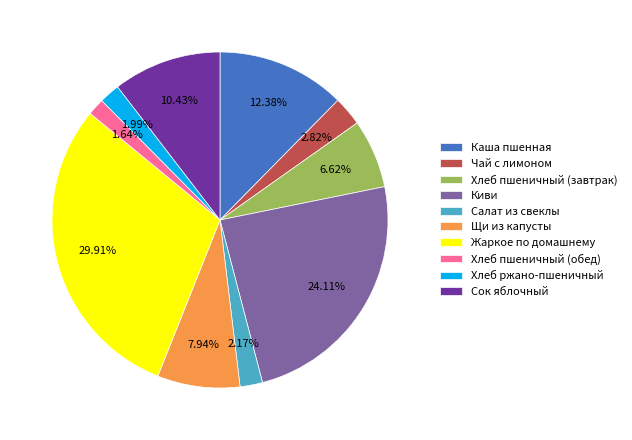

Is the sum of Хлеб ржано-пшеничный and Каша пшенная greater than half?

No